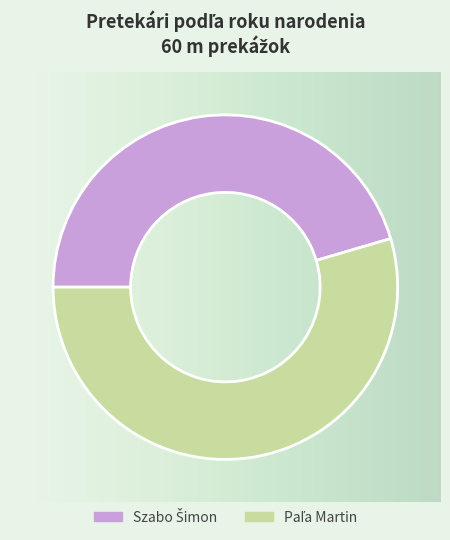

Is there a majority slice in this chart?

Yes